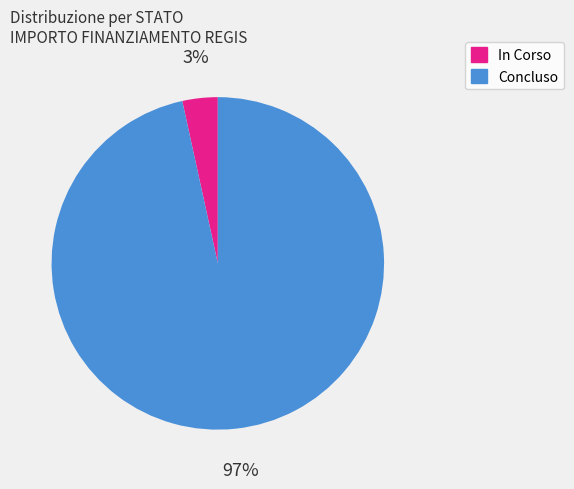

Is there a majority slice in this chart?

Yes